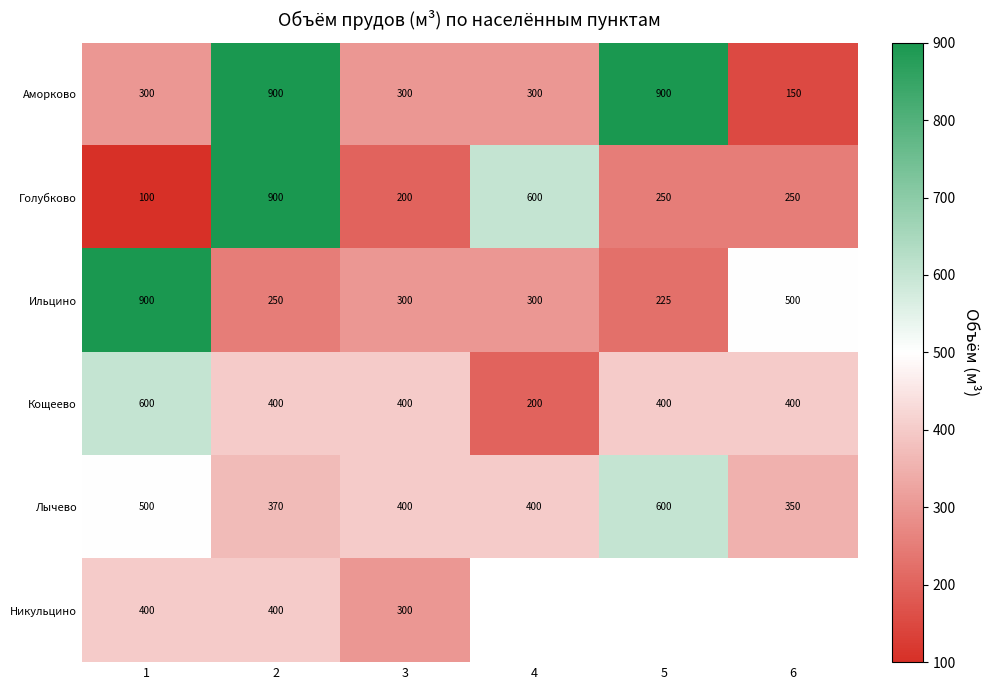

How many values in the Кощеево series are below 400?

1